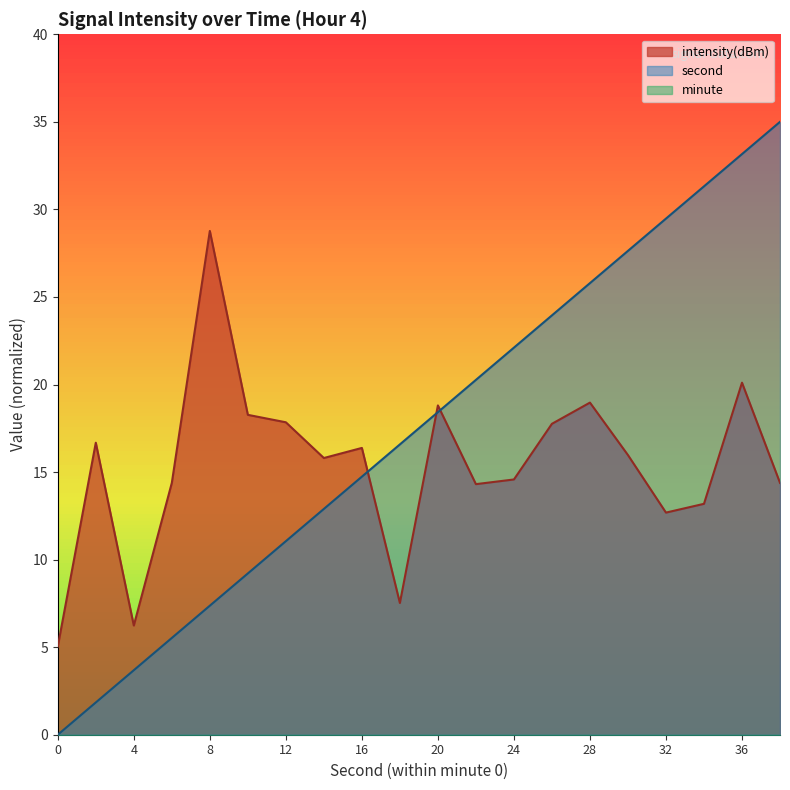

Does the chart display data point markers on the line(s)?

No